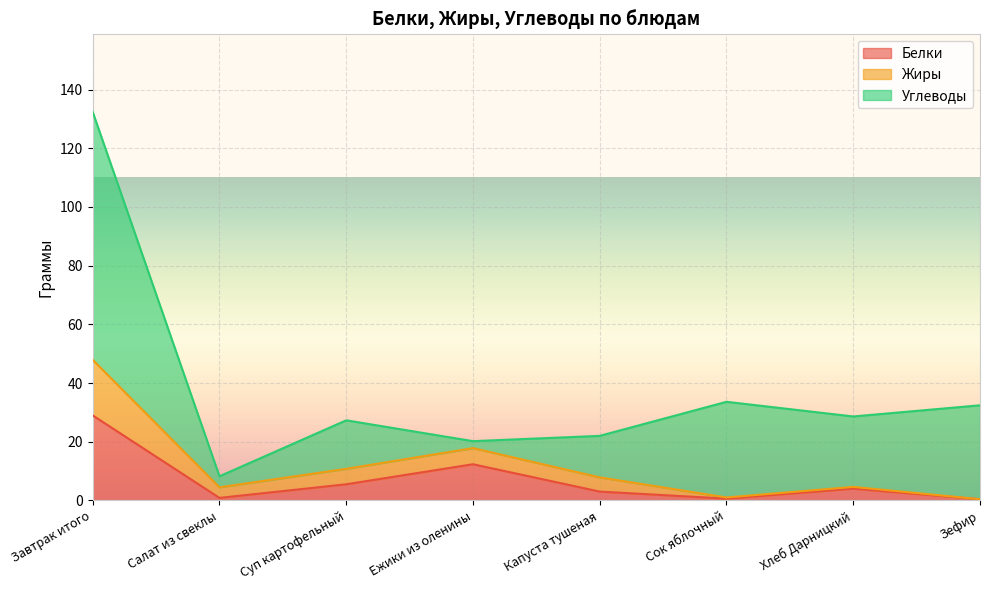

What position from the left is Салат из свеклы?

2